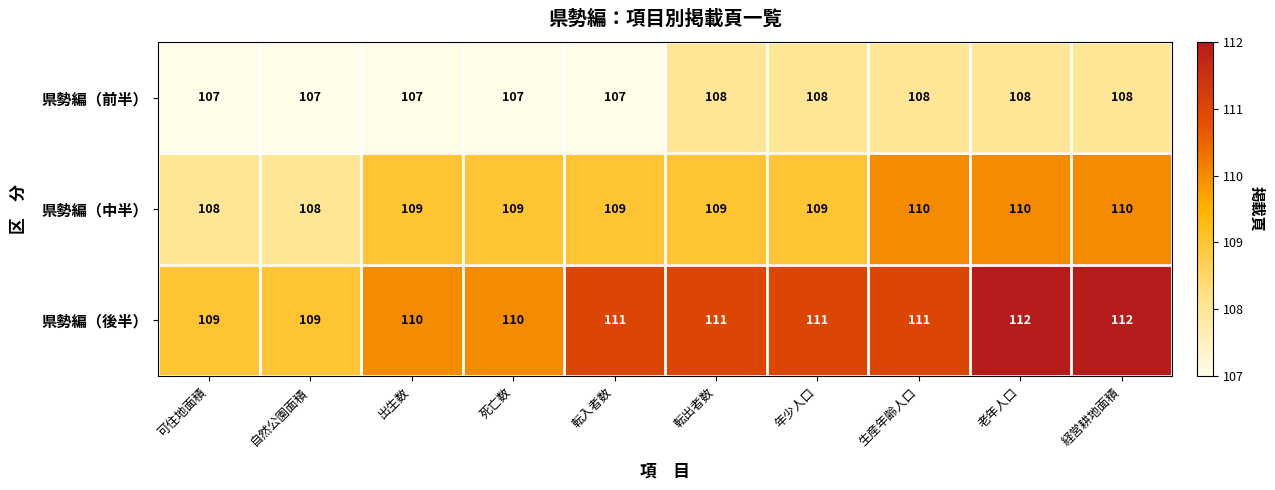

The value of 県勢編（前半） at 転出者数 is 108. True or false?

True